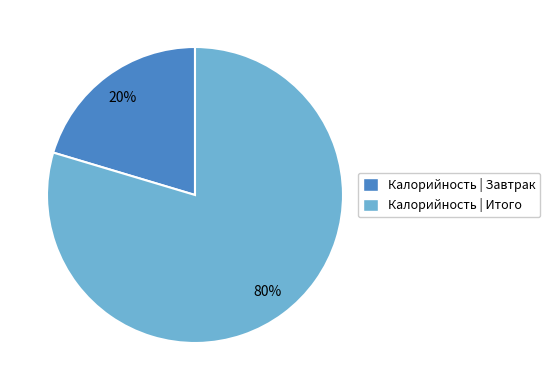

To the nearest percent, what is the average slice percentage?

50%